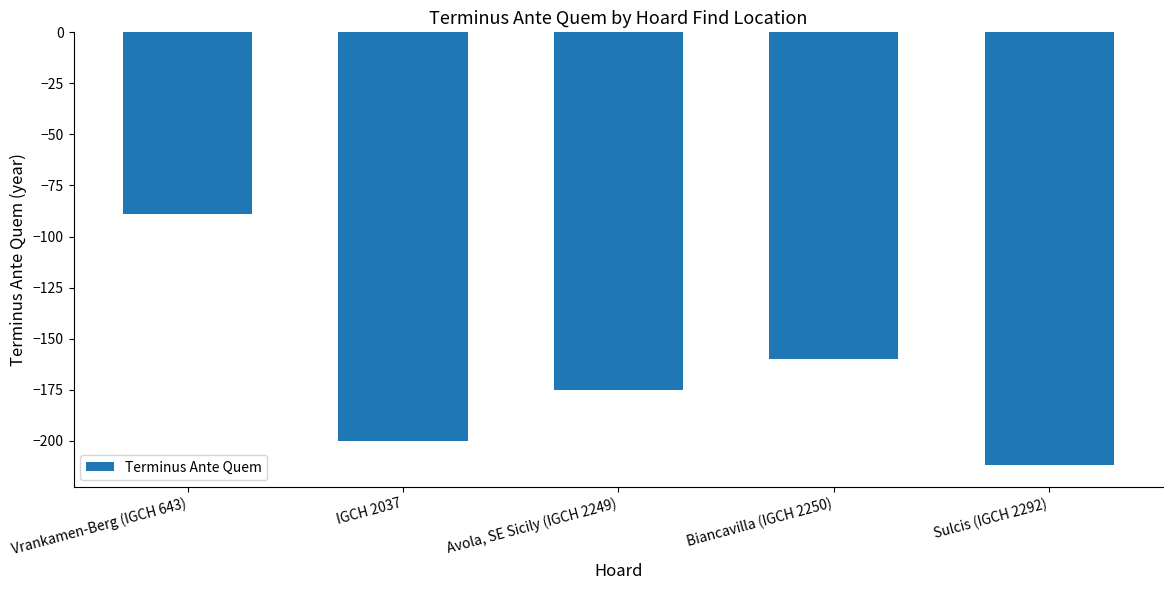

Are the bars grouped side by side (vs. stacked)?

No